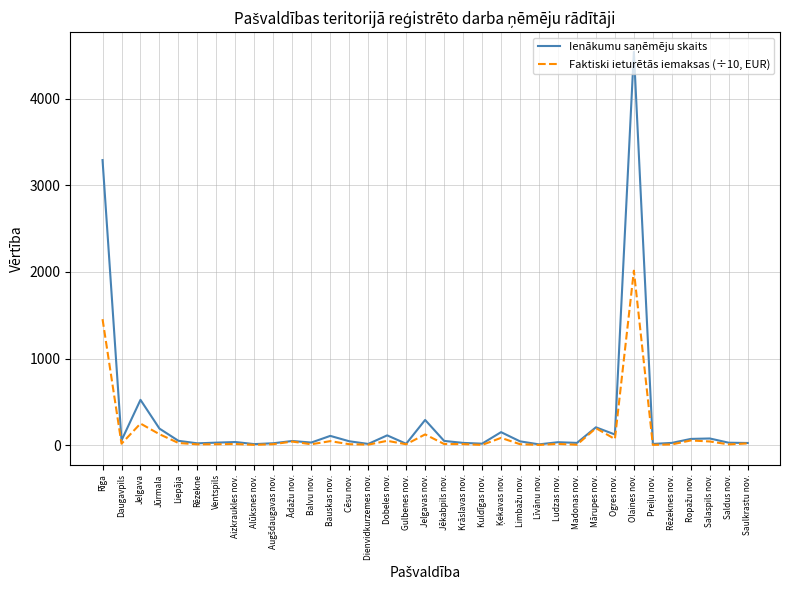

What is the greatest value displayed?

4542.0